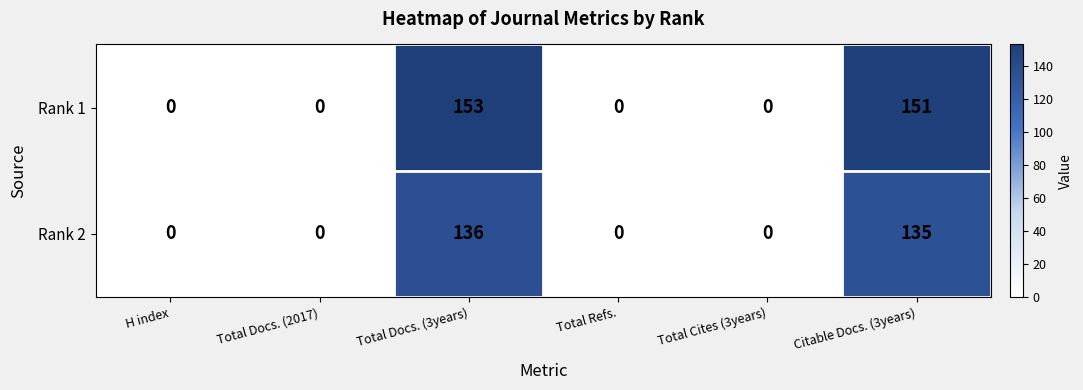

The value of Rank 2 at Total Refs. is -50. True or false?

False